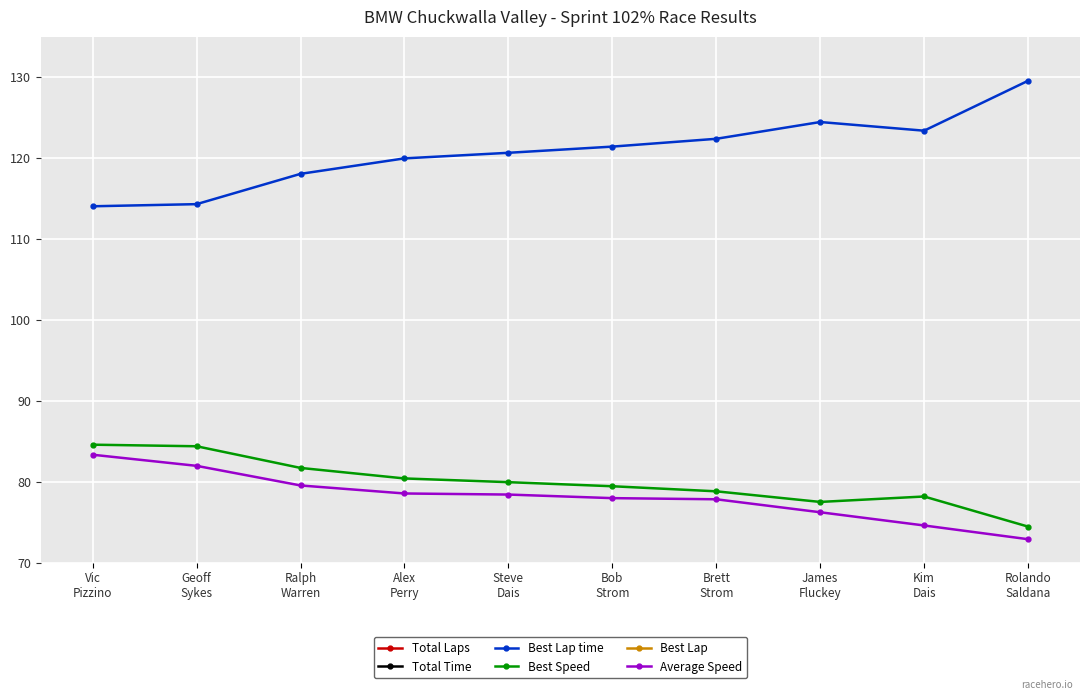

True or false: Average Speed and Best Speed cross at least once.

False